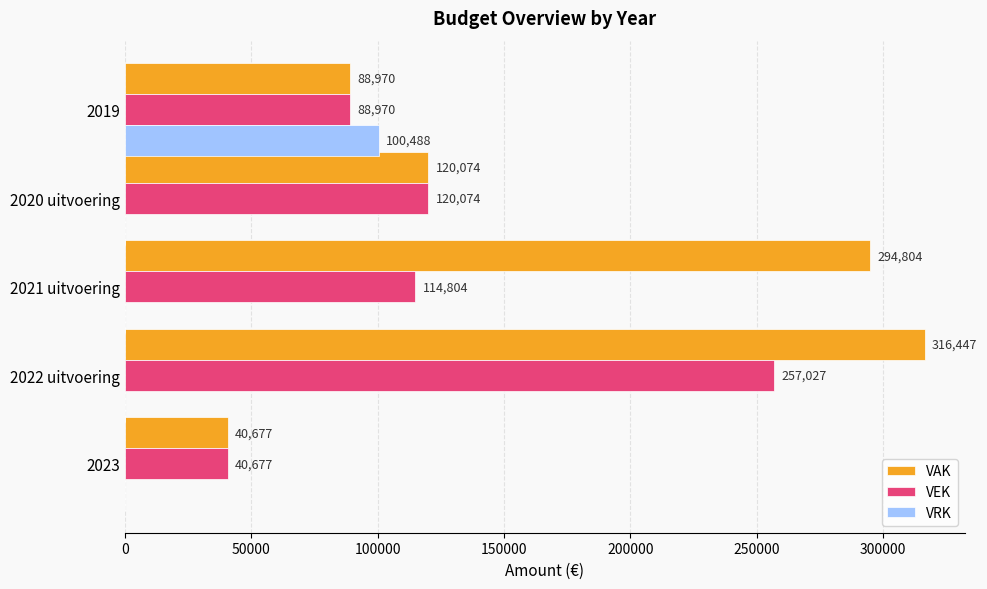

What are all the series names shown in the legend?

VAK, VEK, VRK